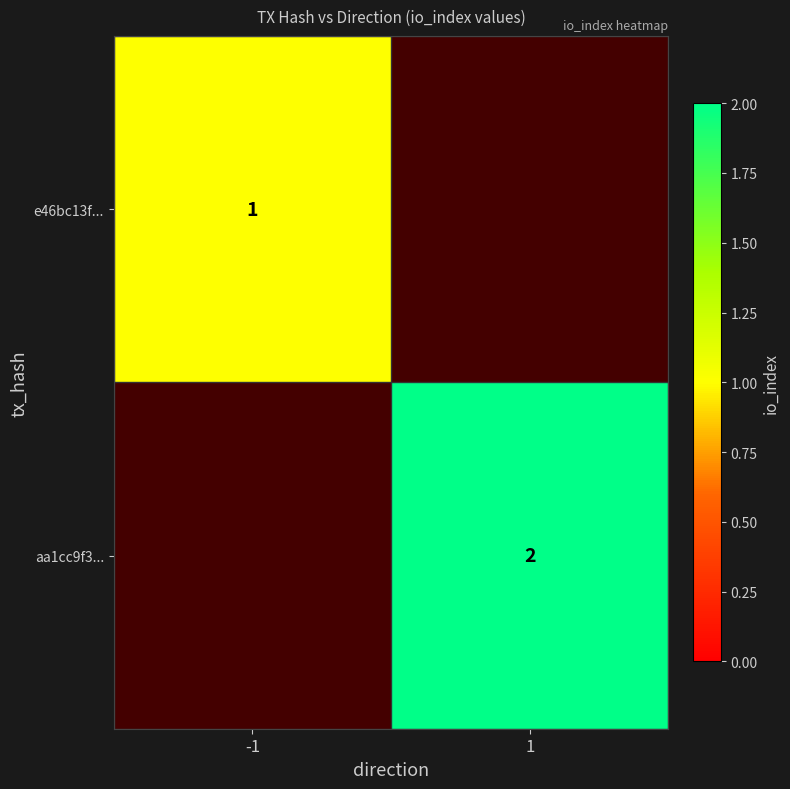

How many data points does each series have?

2